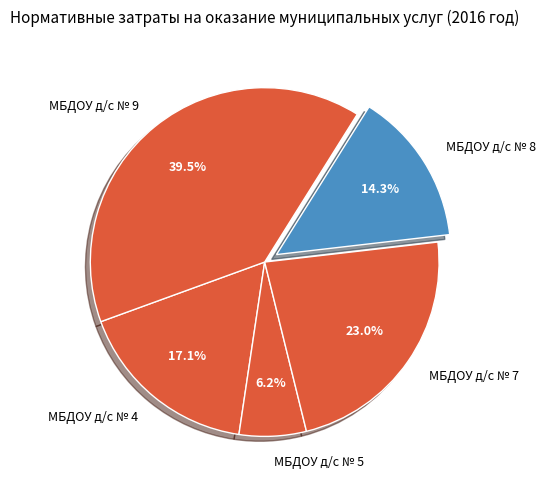

What is the ratio of the value at МБДОУ д/с № 9 to the value at МБДОУ д/с № 8?

2.8